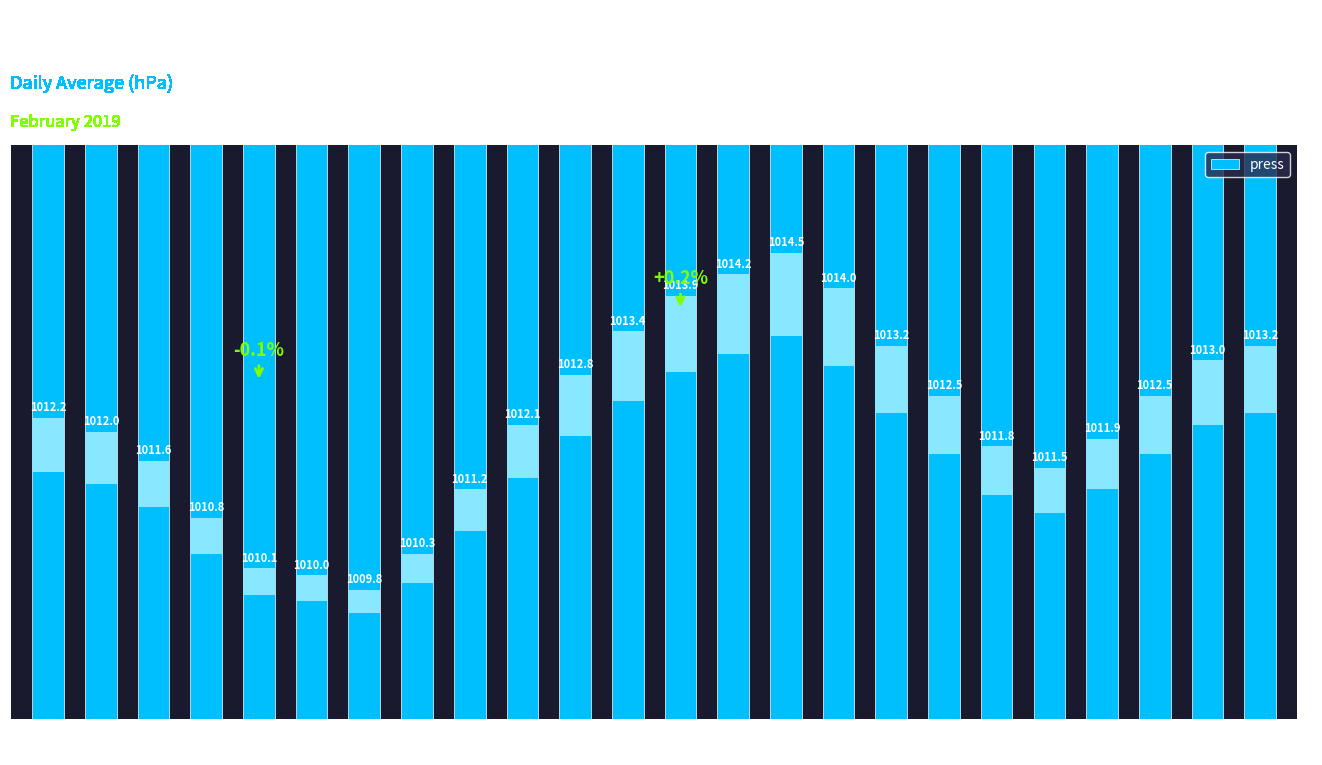

True or false: the data shows 1743.1 at 05:00.

False